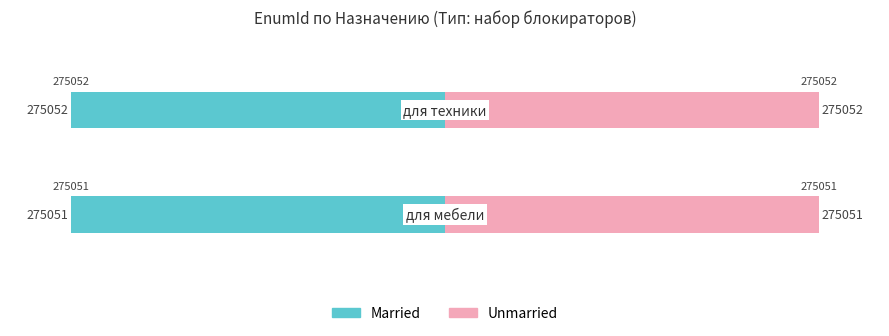

What is the average value of the Married series?

-275052